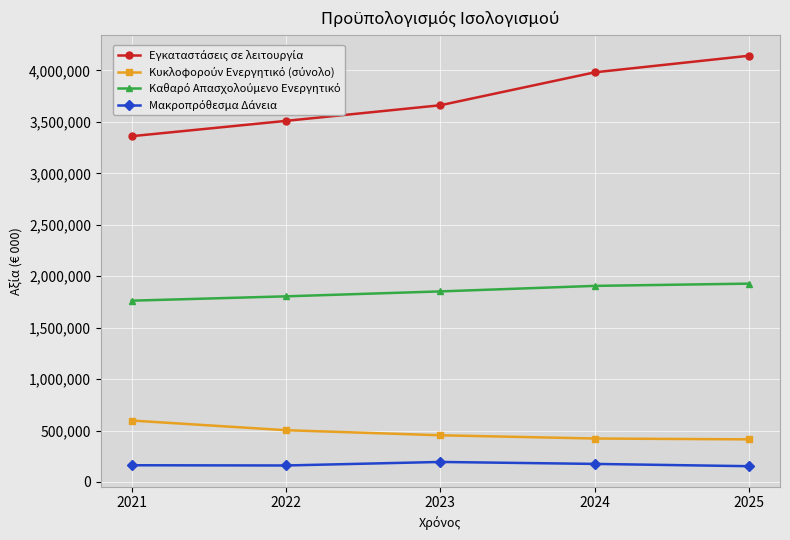

Does the chart have visible grid lines?

Yes